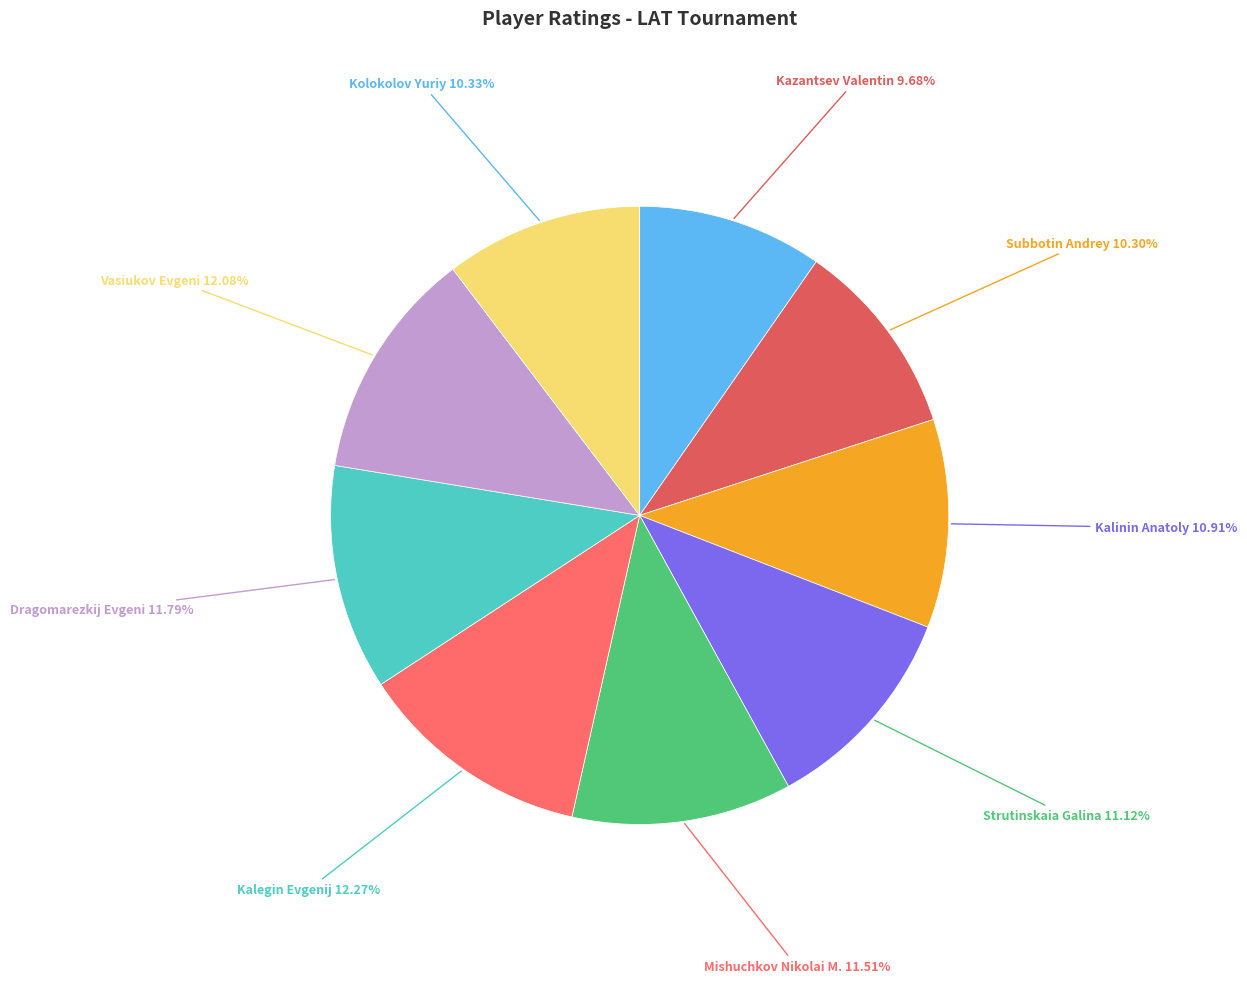

Count the number of slices in the pie.

9